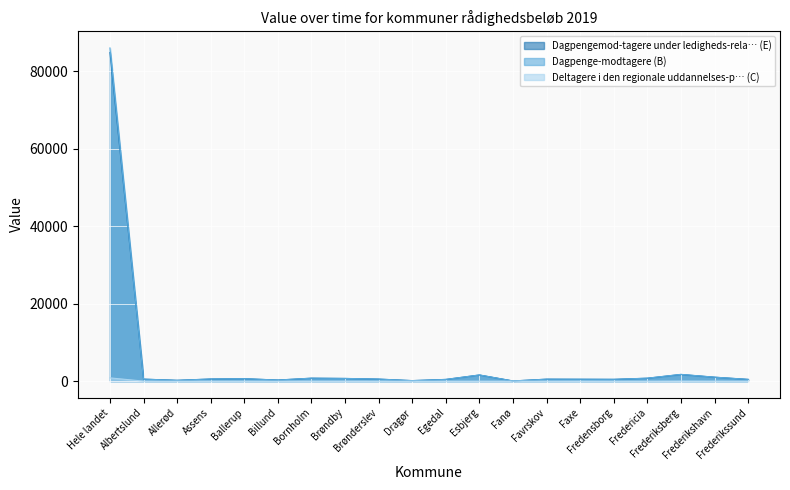

Is it true that Dagpenge-modtagere (B) equals 698 at Brøndby?

True